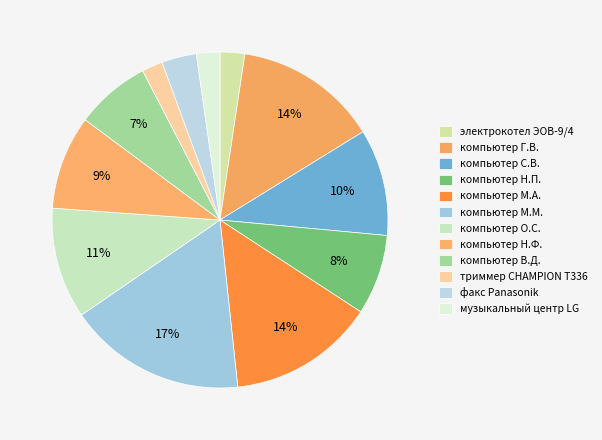

Does компьютер Г.В. represent more than half of the total?

No